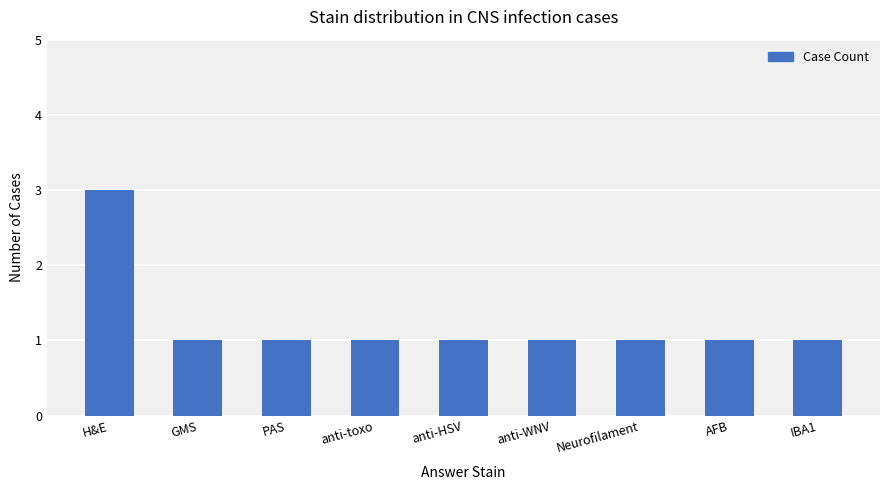

How many categories are shown in the chart?

9